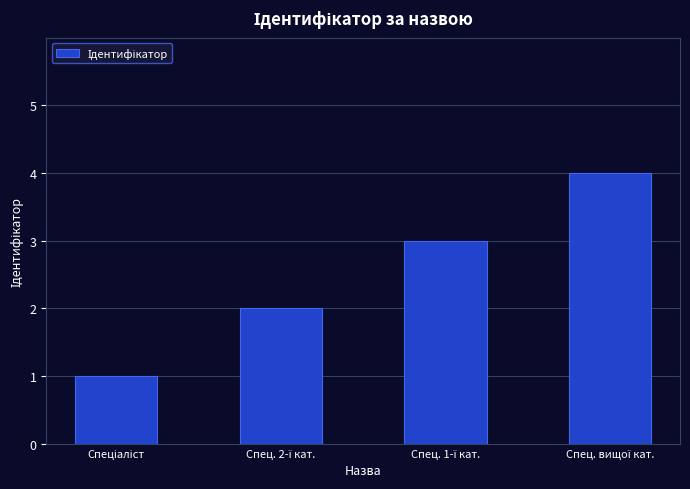

What is the sum of all values?

10